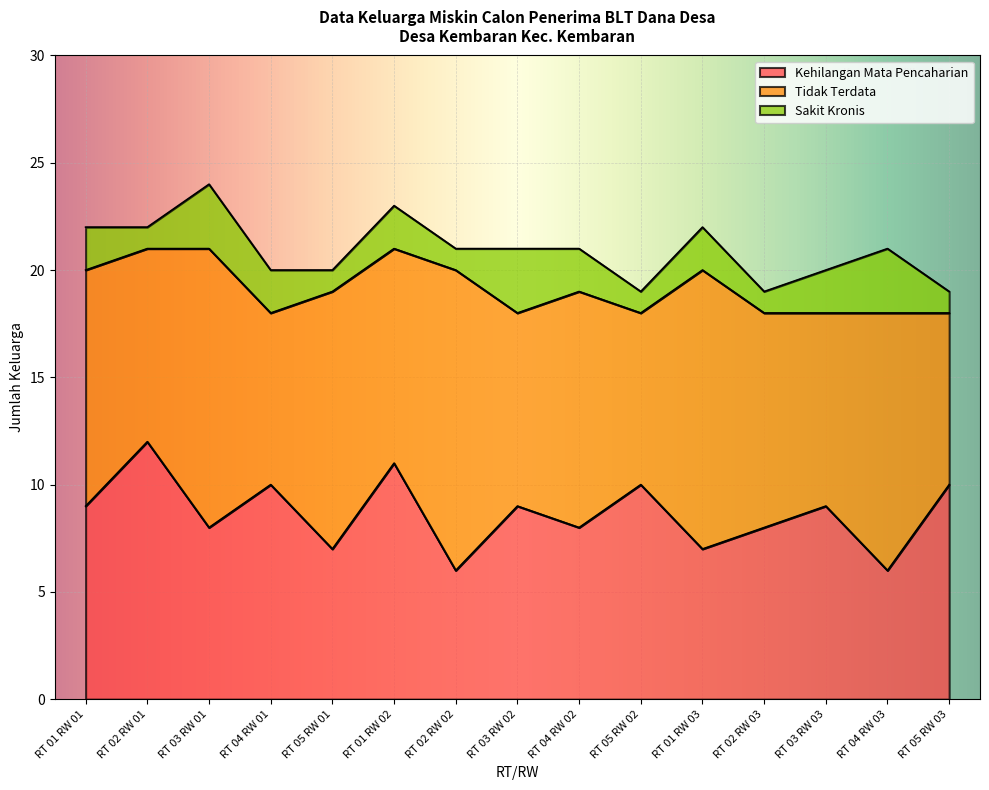

What is the approximate value of Tidak Terdata at RT 01 RW 01?

11